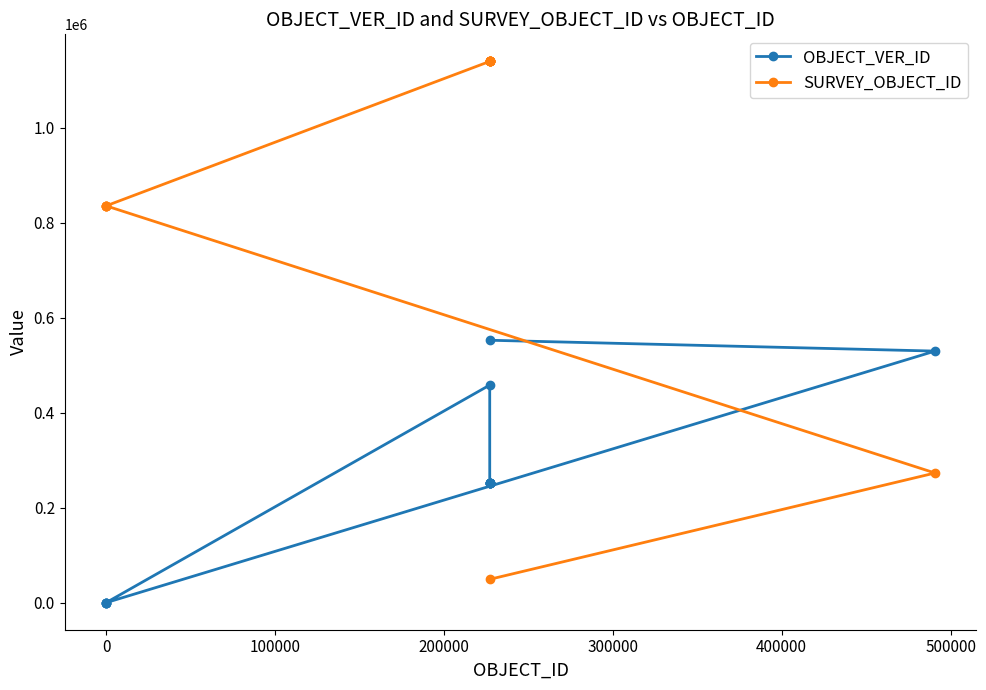

Which series has the largest range (max minus min)?

SURVEY_OBJECT_ID